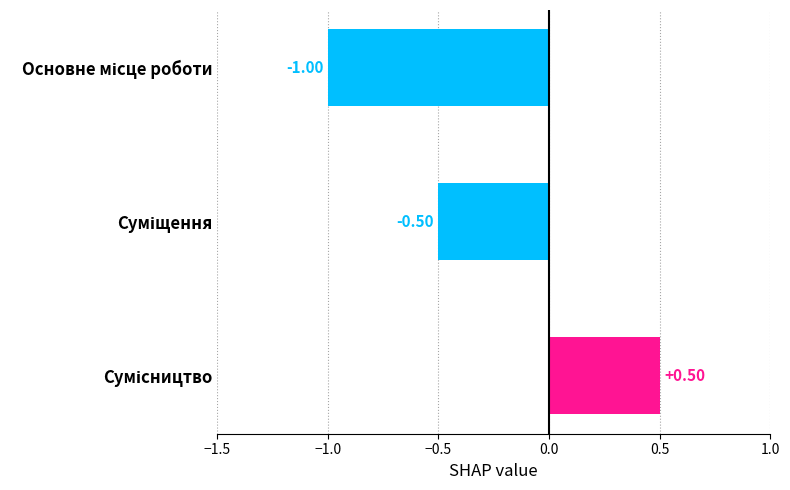

What is the sum of all values?

-1.0